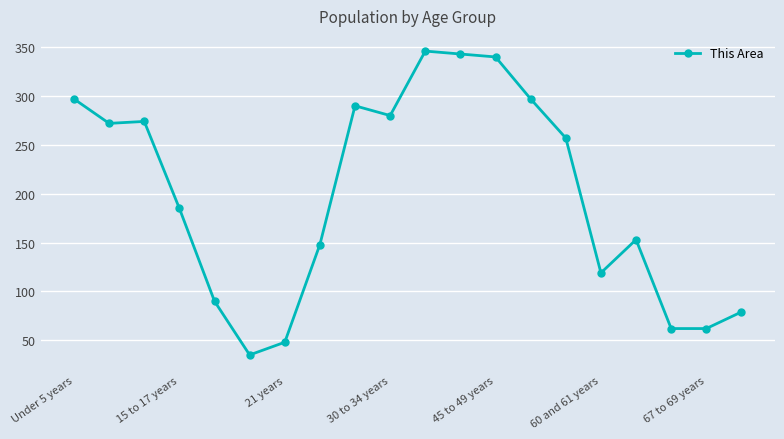

What is the value of the 11th point from the left?

346